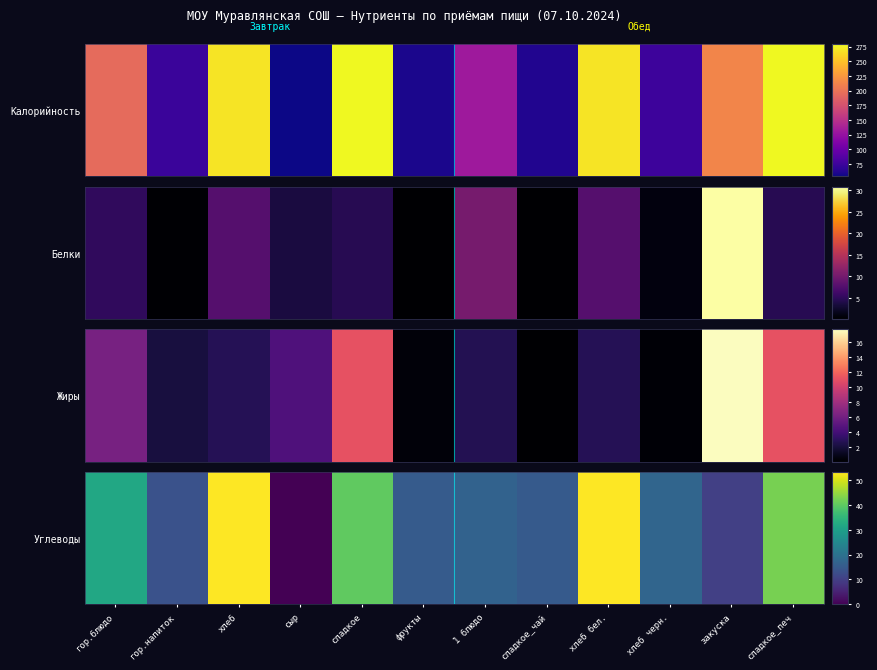

List the labels in order of value, smallest first.

сыр, закуска, гор.напиток, сладкое_чай, фрукты, 1 блюдо, хлеб черн., гор.блюдо, сладкое, сладкое_печ, хлеб, хлеб бел.